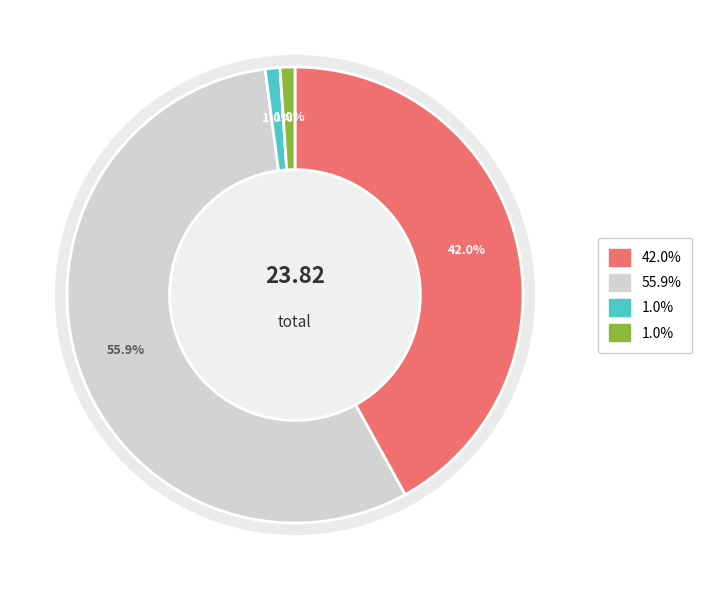

How much of the chart is everything except Margin?

99.0%